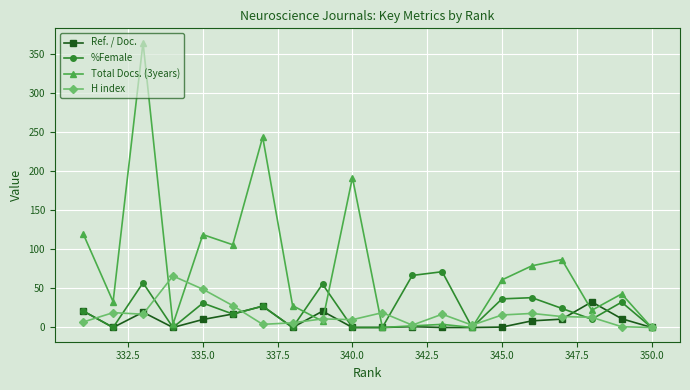

What is the maximum value for %Female?

71.4